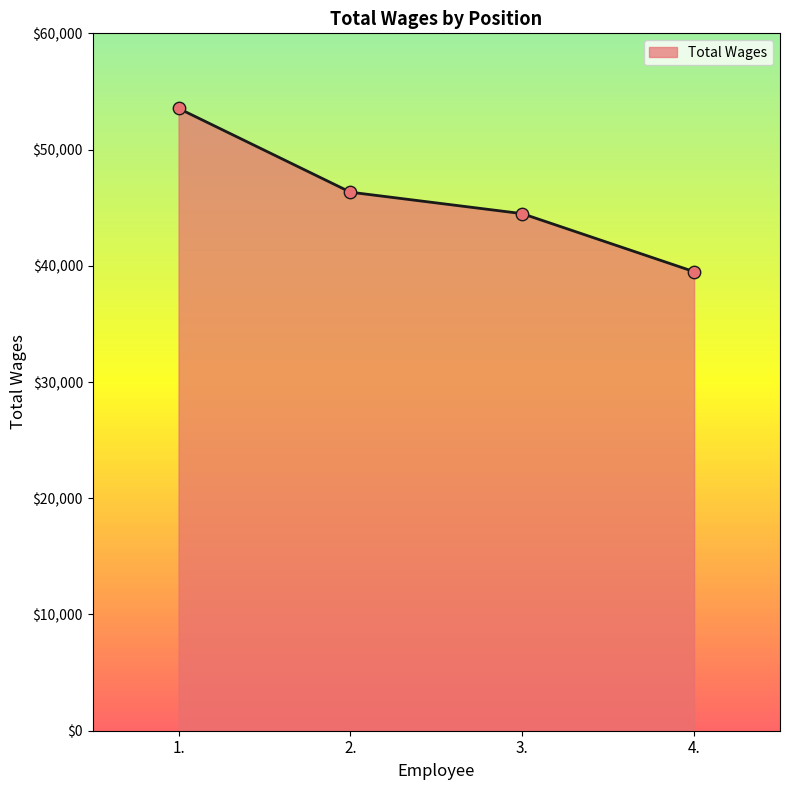

Approximately how many times larger is the value at 2. compared to 4.?

1.2